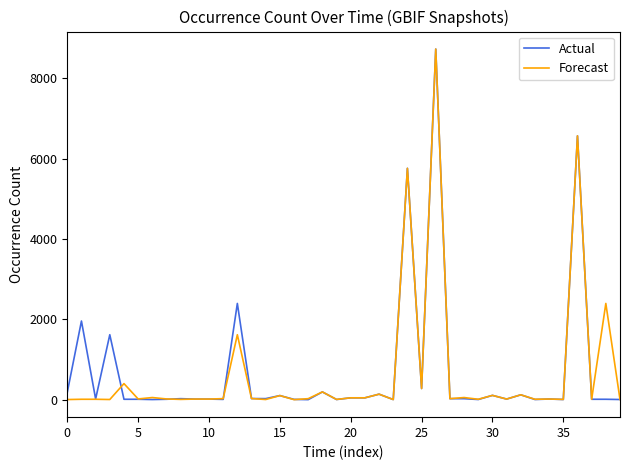

At which category is the sum across all series the highest?

26